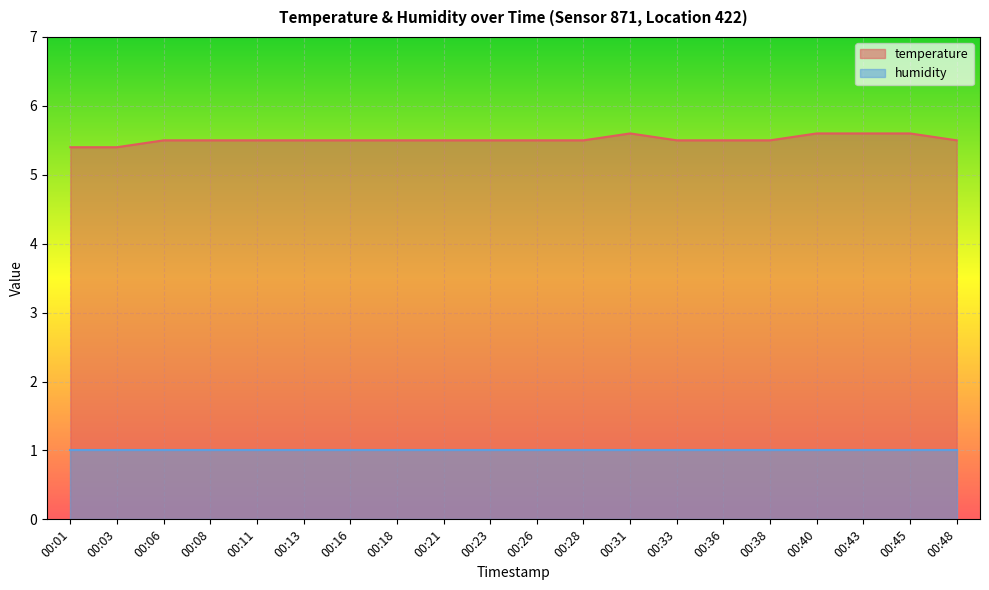

Which category has the lowest value across all series?

00:01